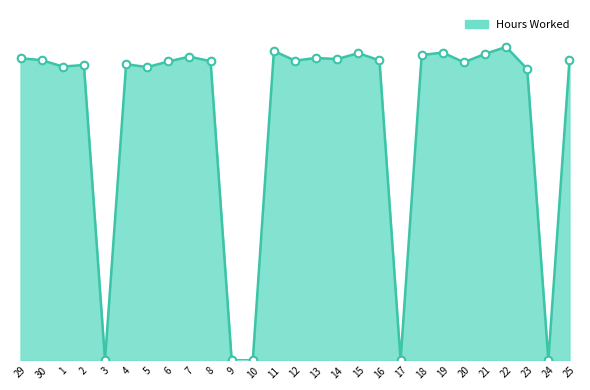

Between 25 and 7, which is larger?

7